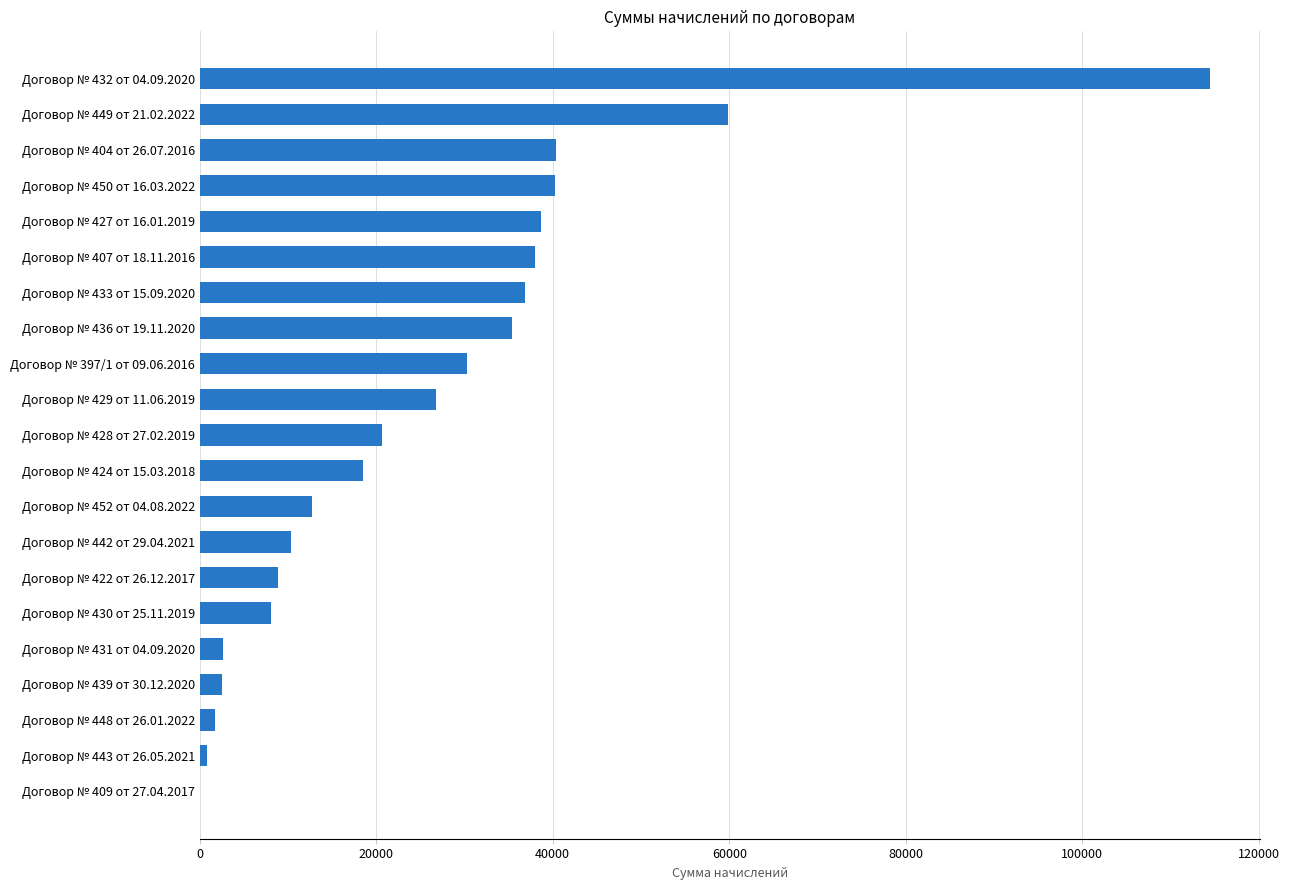

Between Договор № 397/1 от 09.06.2016 and Договор № 450 от 16.03.2022, which is larger?

Договор № 450 от 16.03.2022